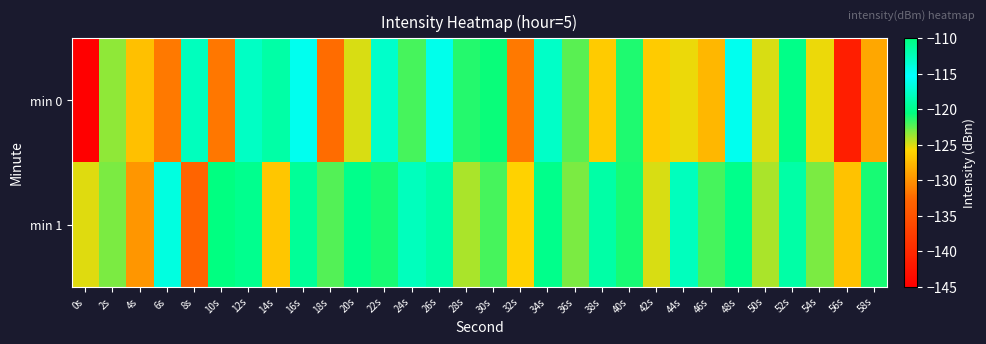

At which category is the sum across all series the highest?

26s